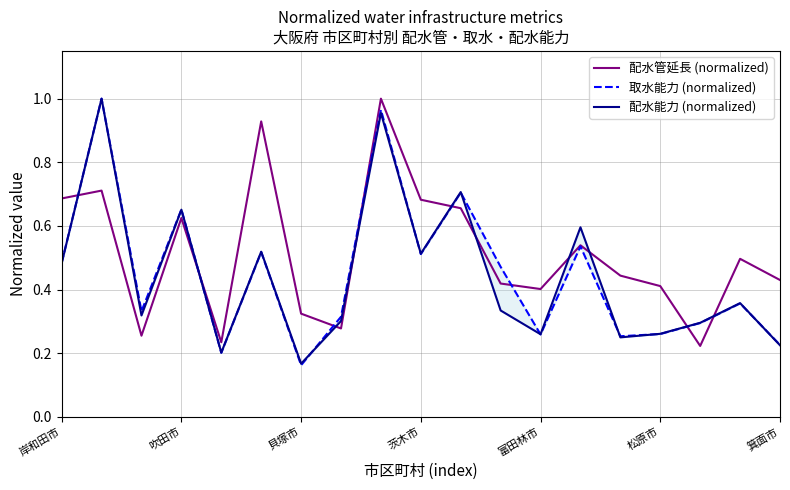

True or false: 配水管延長 (normalized) has more than 1 interior local peaks.

True